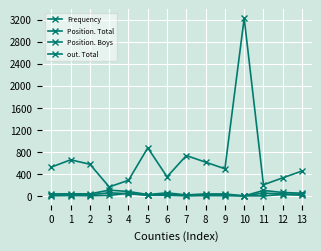

Does the chart display data point markers on the line(s)?

Yes